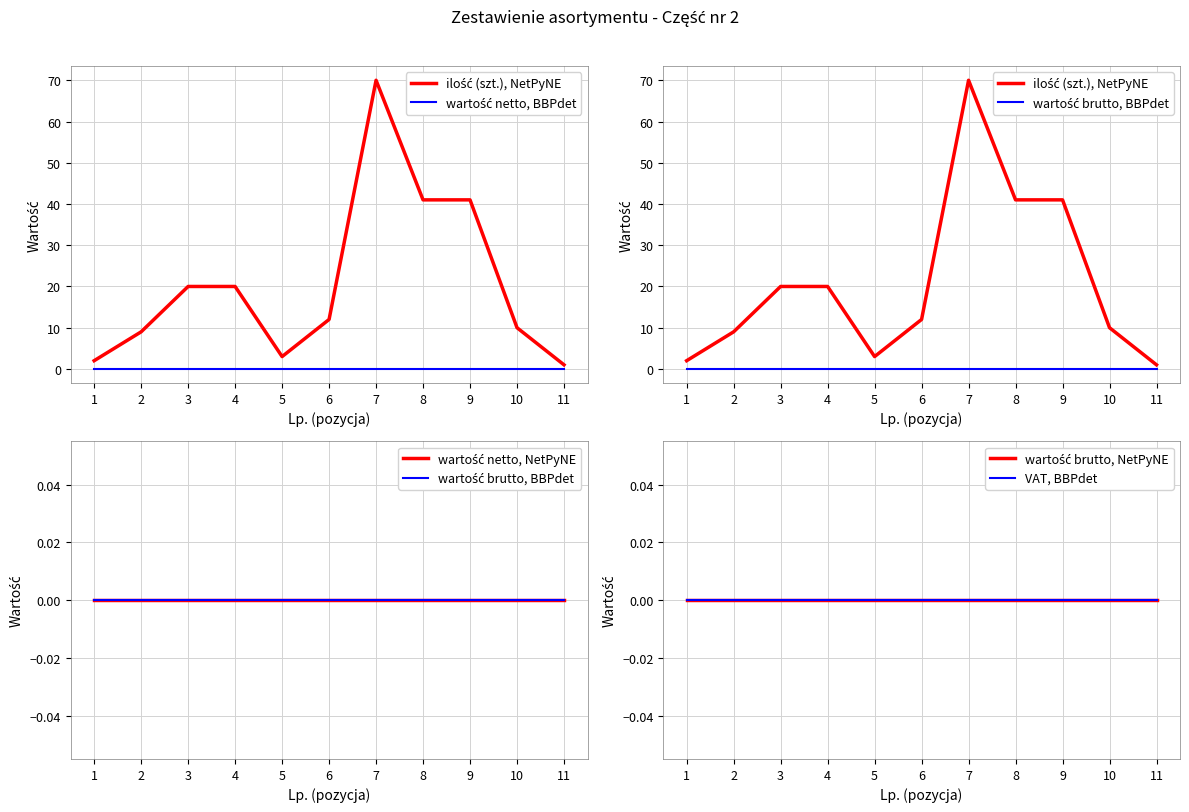

True or false: wartość brutto, NetPyNE and VAT, BBPdet cross at least once.

False